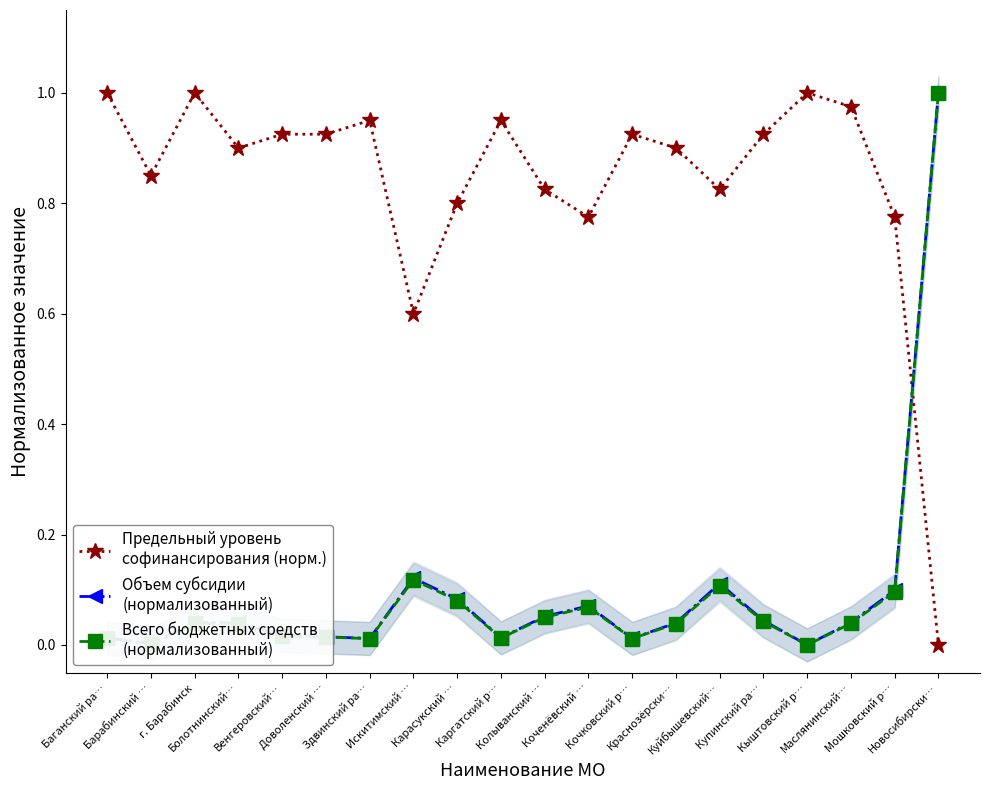

True or false: Предельный уровень
софинансирования (норм.) has a value of 0.8 at Коченёвский ….

True